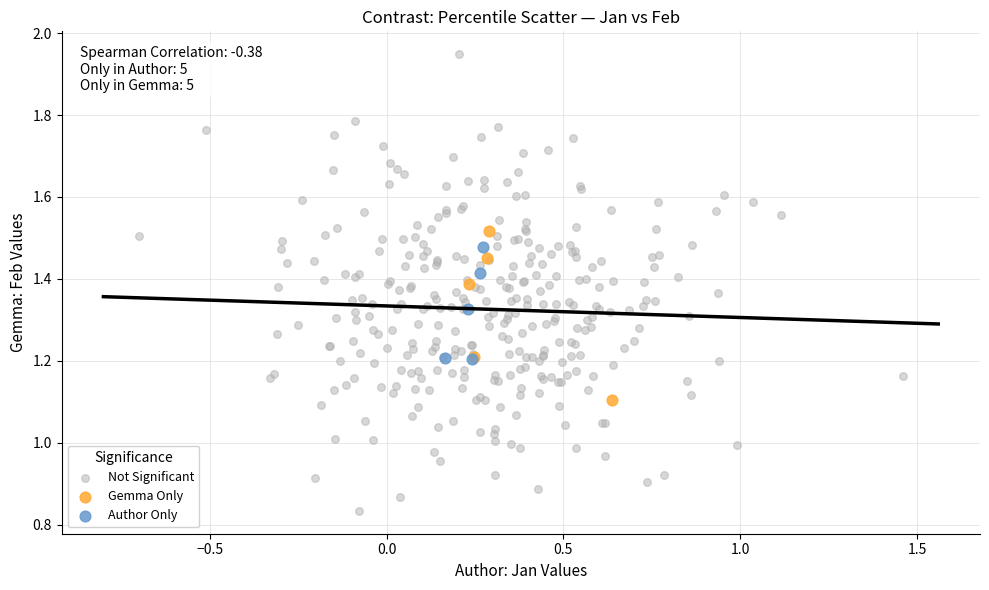

Which series has the largest Y range (max minus min)?

Not Significant